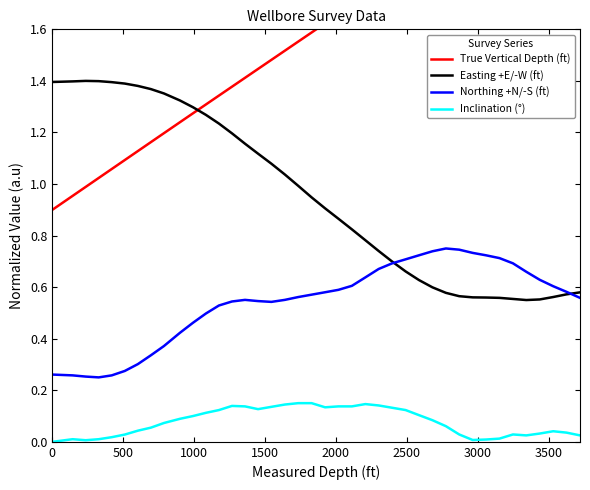

Count the Northing +N/-S (ft) values in the range 0 to 1.

40